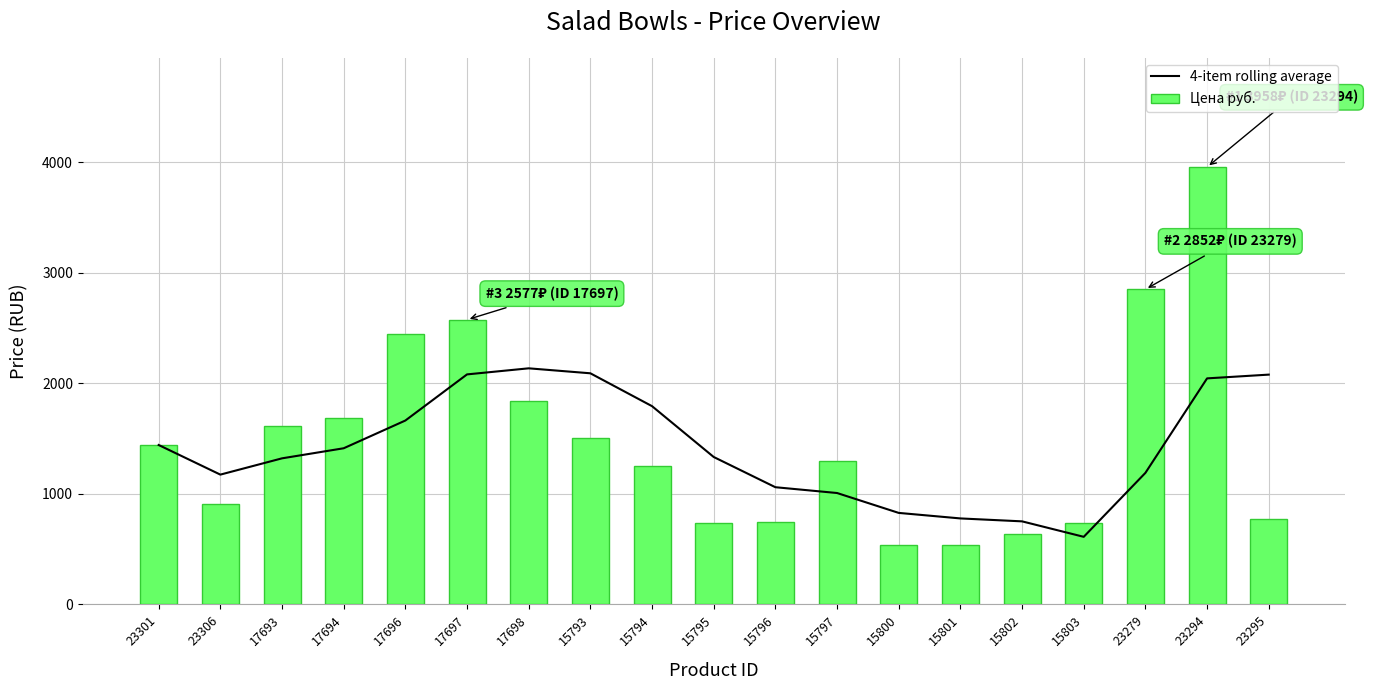

What are all the series names shown in the legend?

4-item rolling average, Цена руб.